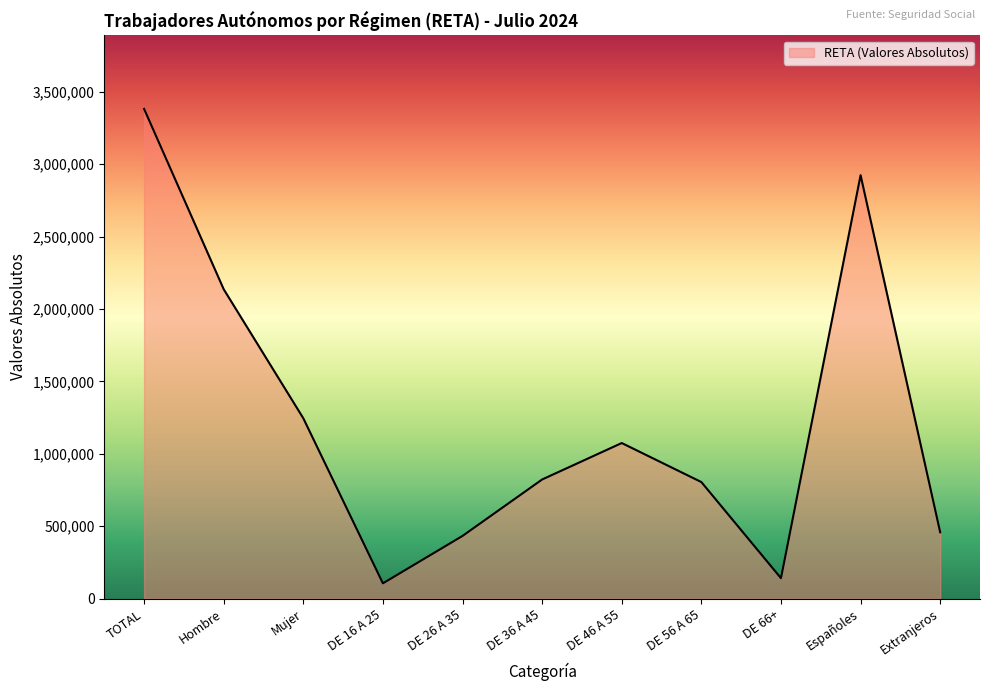

What is the sum of all values?

13528235